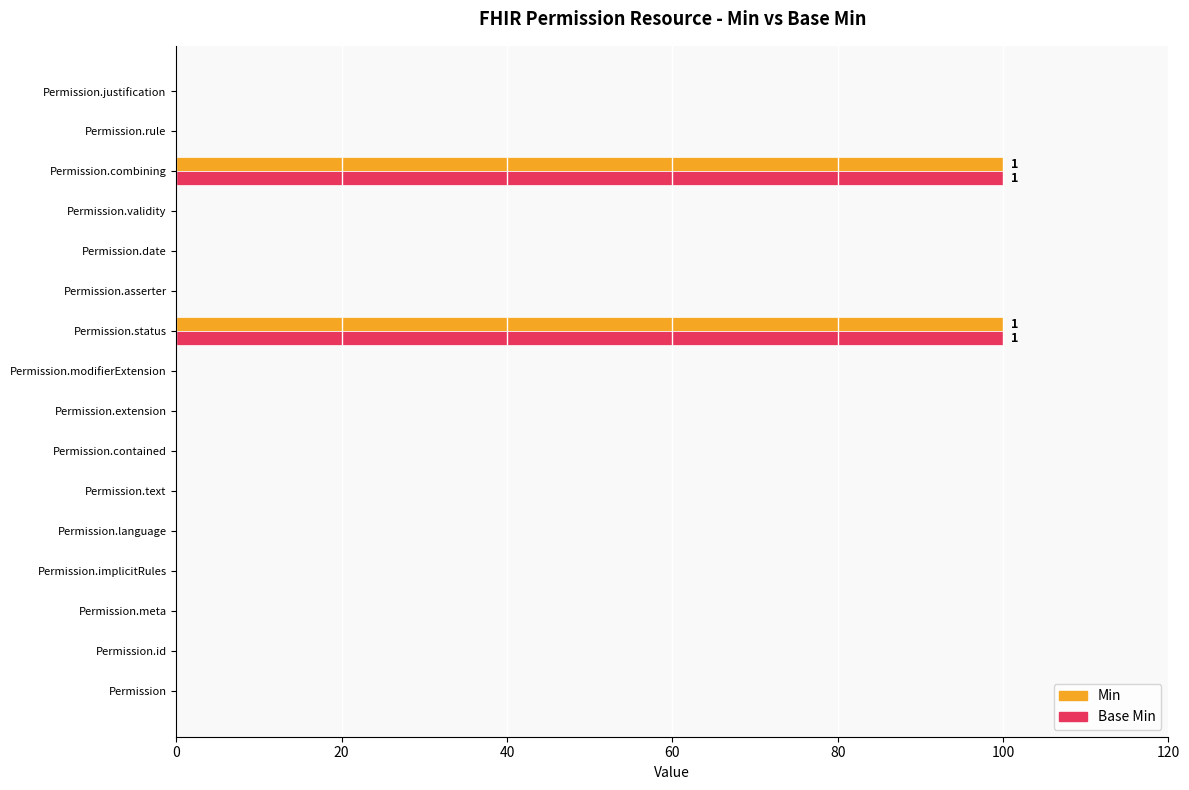

The Min series shows 0 at Permission.implicitRules. True or false?

True